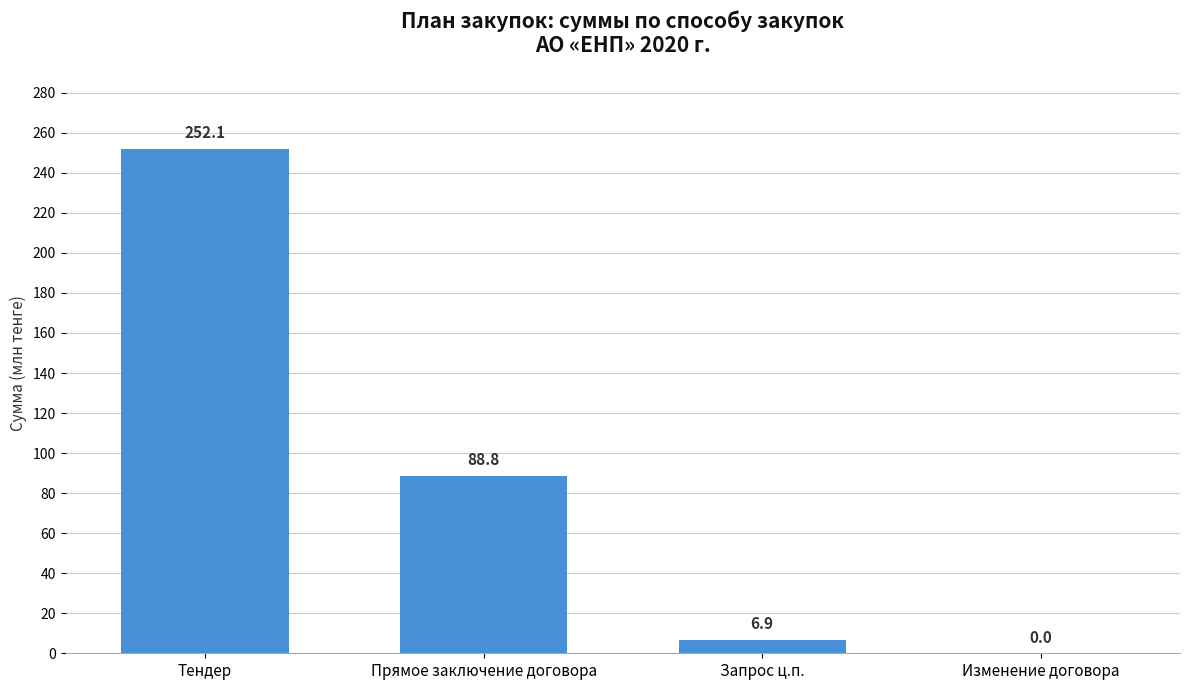

Which label corresponds to the largest value in the chart?

Тендер